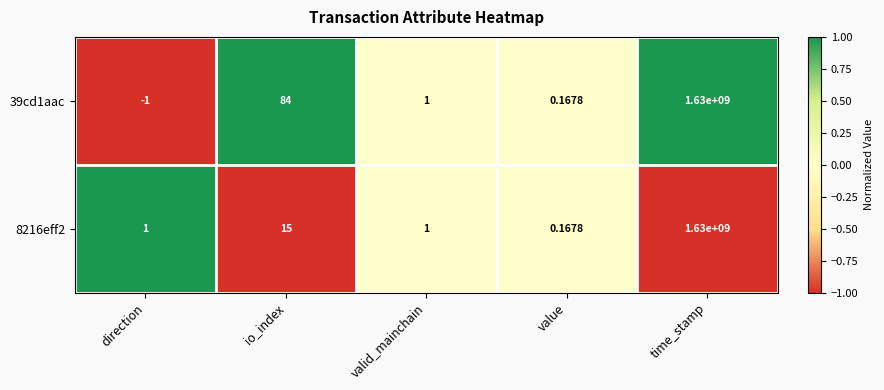

What is the smallest value displayed?

-1.0